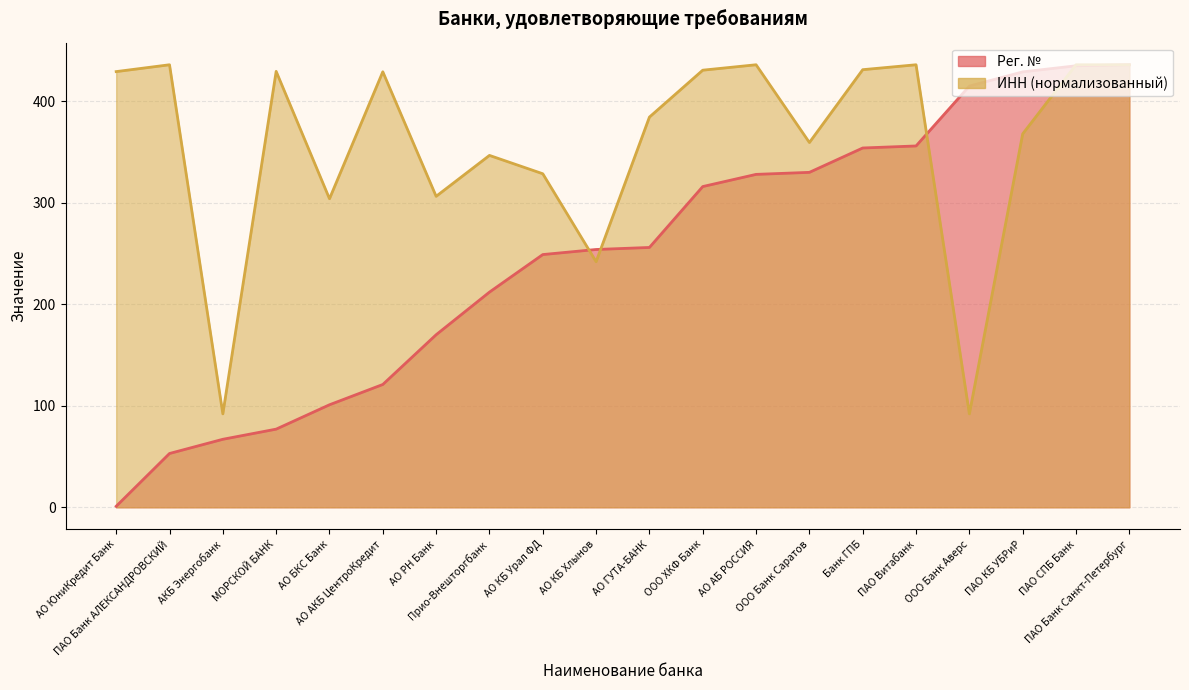

Which category has the lowest value across all series?

АО ЮниКредит Банк